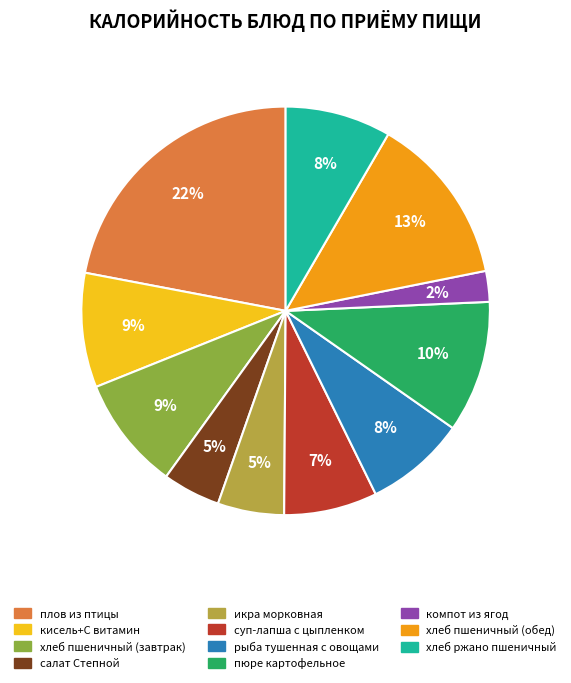

Is there any slice that represents more than half of the pie?

No